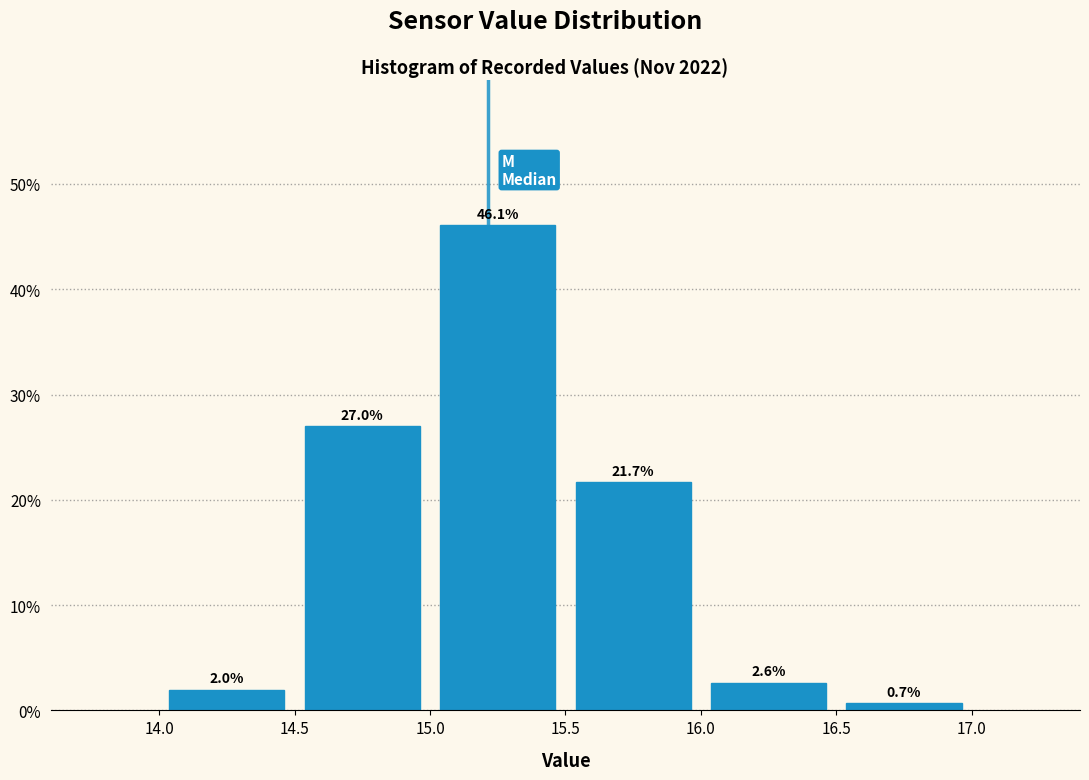

Reading left to right, transcribe this chart: for each bar, give the range it covers on the x-axis and its height.

14.0 to 14.5: 2.0
14.5 to 15.0: 27.0
15.0 to 15.5: 46.1
15.5 to 16.0: 21.7
16.0 to 16.5: 2.6
16.5 to 17.0: 0.7